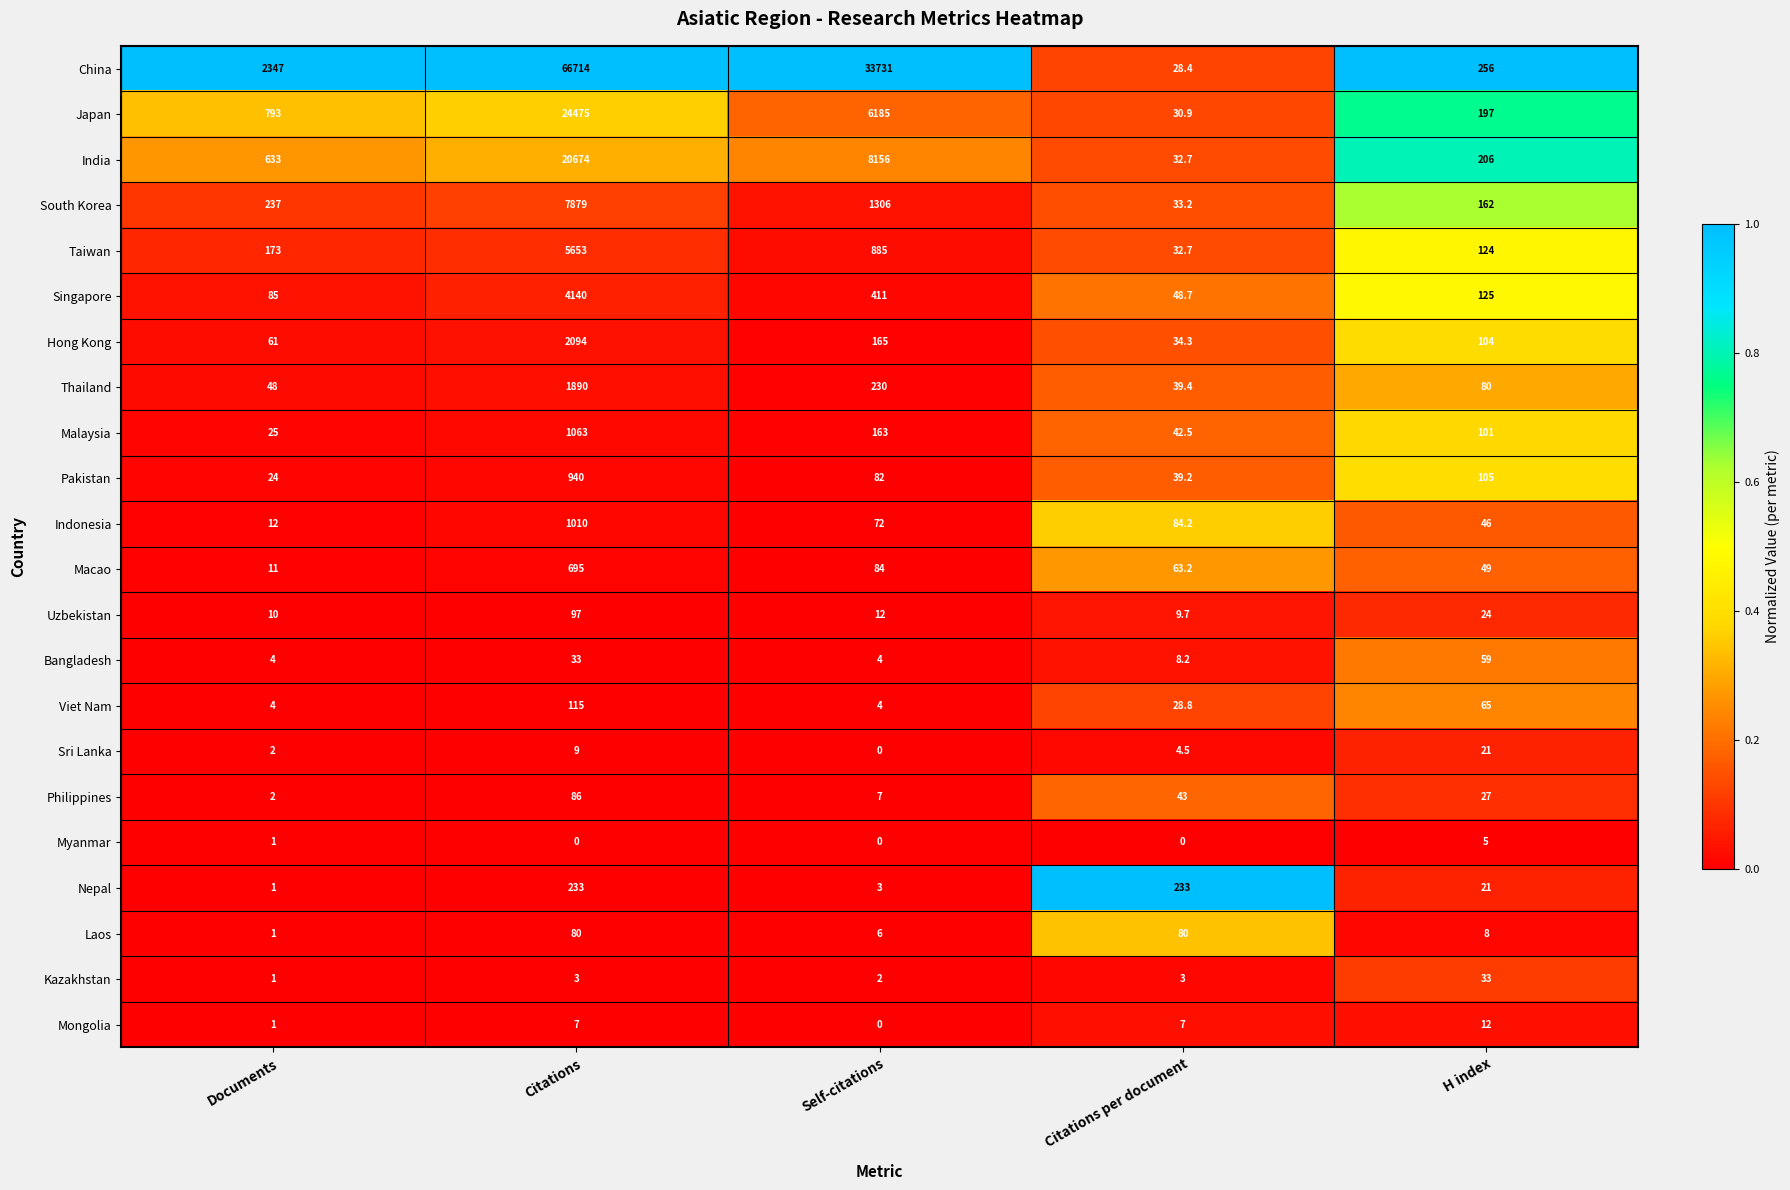

Is the value of Indonesia at Citations per document greater than the value of Macao at Citations per document?

Yes